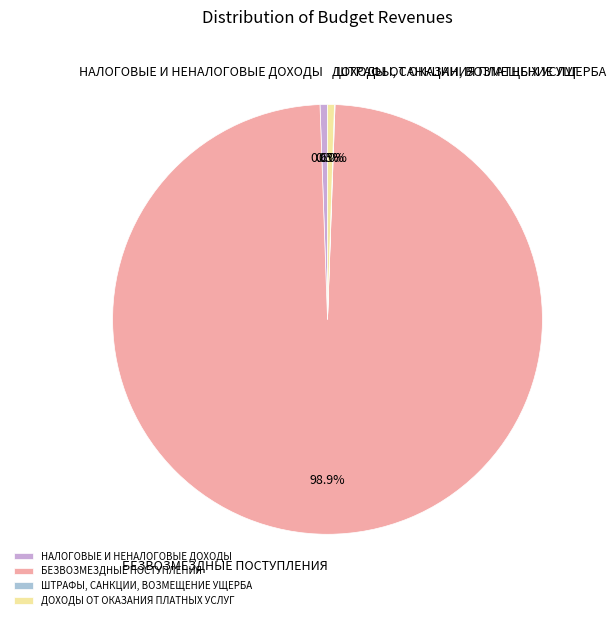

Which has a higher value, ДОХОДЫ ОТ ОКАЗАНИЯ ПЛАТНЫХ УСЛУГ or БЕЗВОЗМЕЗДНЫЕ ПОСТУПЛЕНИЯ?

БЕЗВОЗМЕЗДНЫЕ ПОСТУПЛЕНИЯ